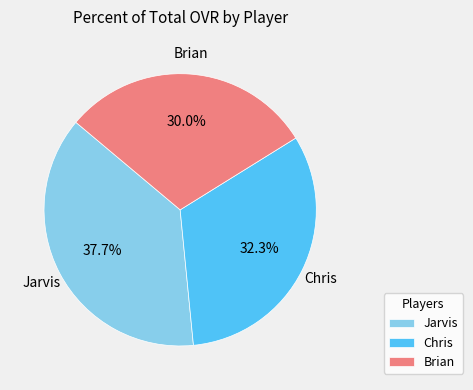

To the nearest percent, what is the combined percentage of Chris and Jarvis?

70%